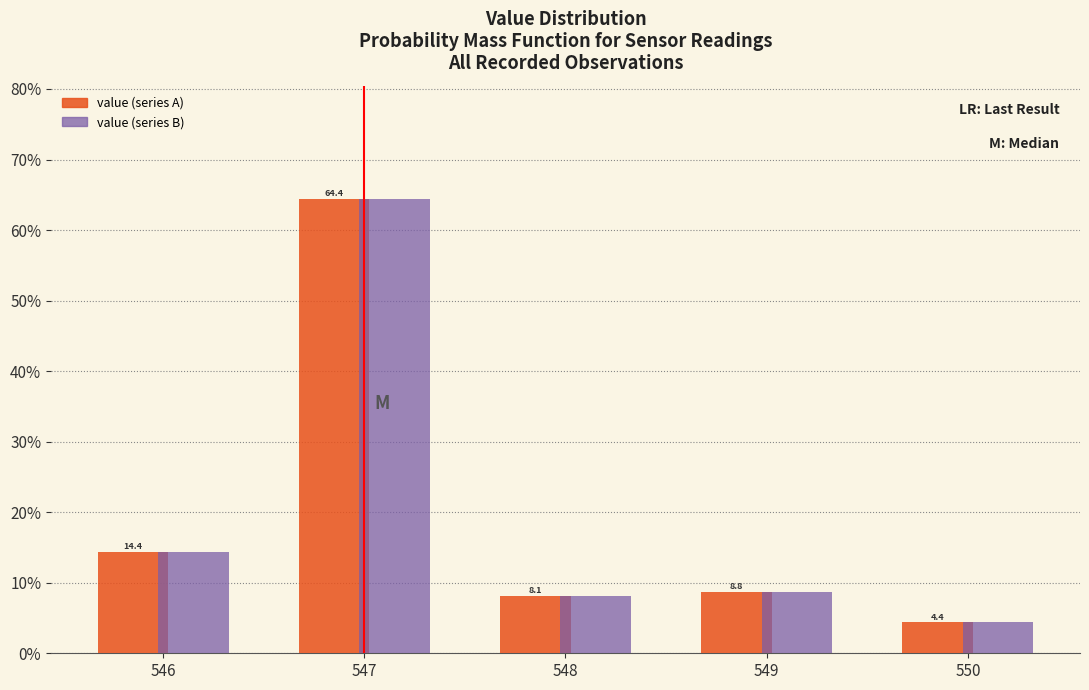

Reading left to right, what are all the values shown in this chart?

value (series A): 14.4	64.4	8.1	8.8	4.4
value (series B): 14.4	64.4	8.1	8.8	4.4